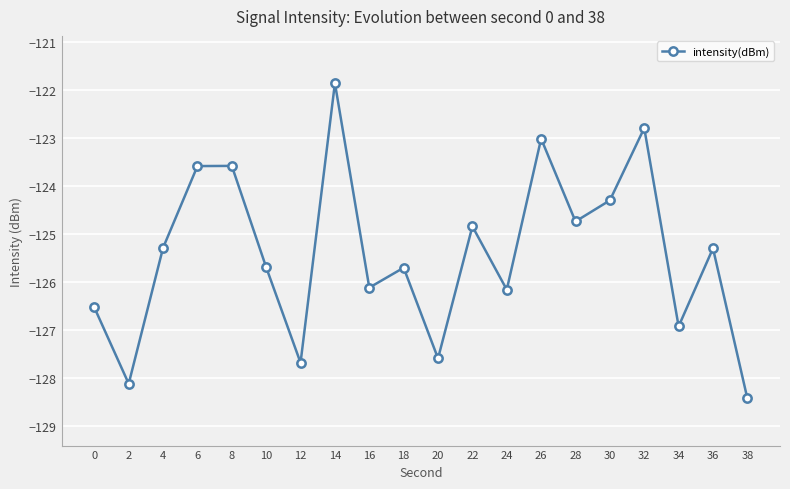

What is the difference between the second highest and minimum values?

5.6